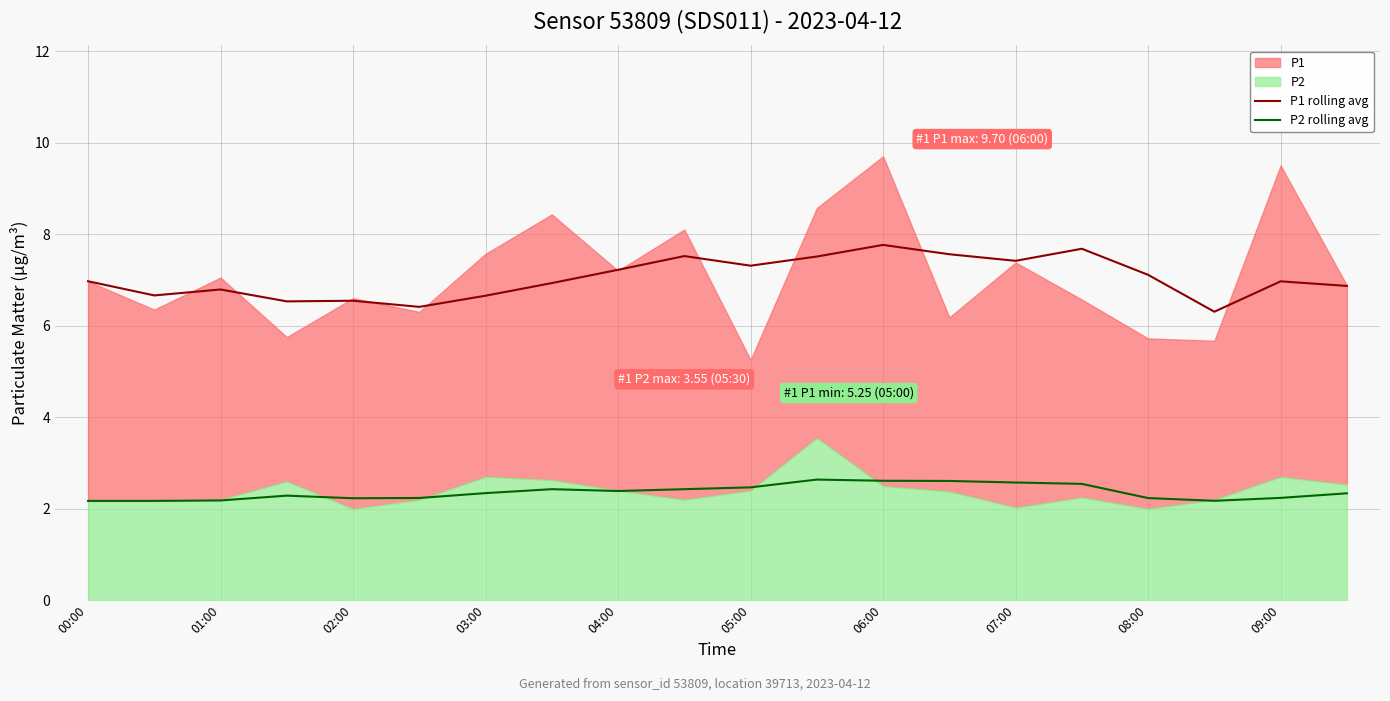

True or false: P1 rolling avg and P2 rolling avg cross at least once.

False